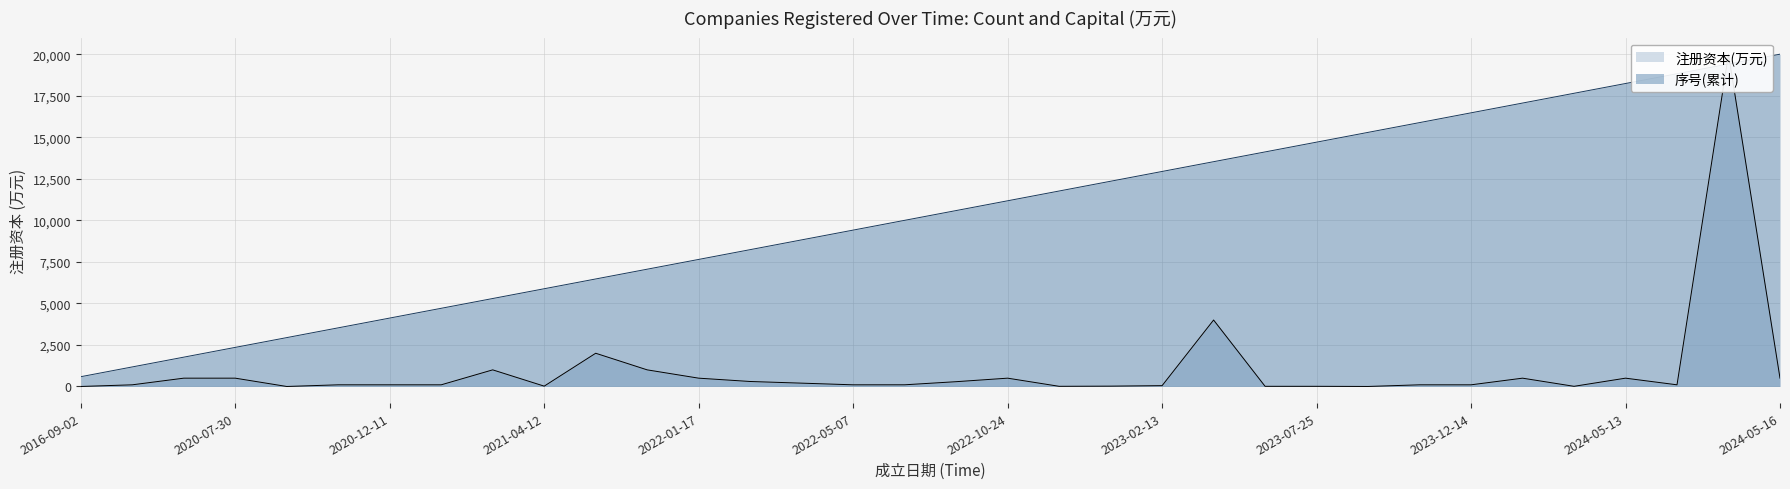

List the labels in order of 序号(累计) value, largest first.

2024-05-16, 2024-05-15, 2024-05-14, 2024-05-13, 2024-04-10, 2023-12-21, 2023-12-14, 2023-11-24, 2023-10-30, 2023-07-25, 2023-05-19, 2023-03-17, 2023-02-13, 2023-02-10, 2023-01-09, 2022-10-24, 2022-08-18, 2022-05-19, 2022-05-07, 2022-04-14, 2022-02-21, 2022-01-17, 2021-09-28, 2021-04-29, 2021-04-12, 2021-04-06, 2021-04-02, 2020-12-11, 2020-12-08, 2020-09-21, 2020-07-30, 2020-04-21, 2019-07-31, 2016-09-02